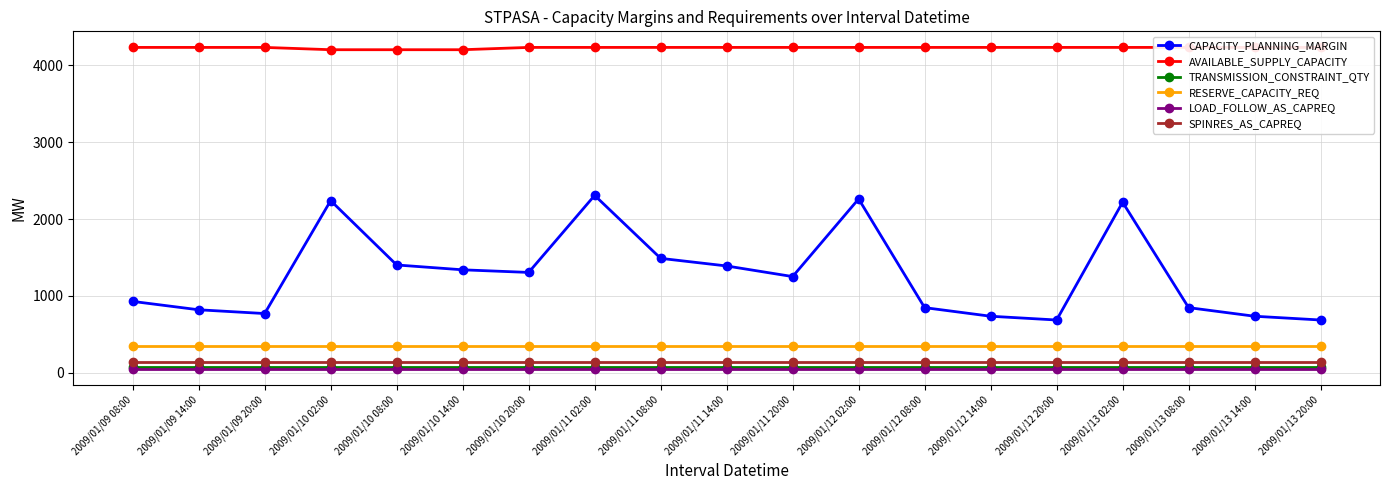

What are all the series names shown in the legend?

CAPACITY_PLANNING_MARGIN, AVAILABLE_SUPPLY_CAPACITY, TRANSMISSION_CONSTRAINT_QTY, RESERVE_CAPACITY_REQ, LOAD_FOLLOW_AS_CAPREQ, SPINRES_AS_CAPREQ